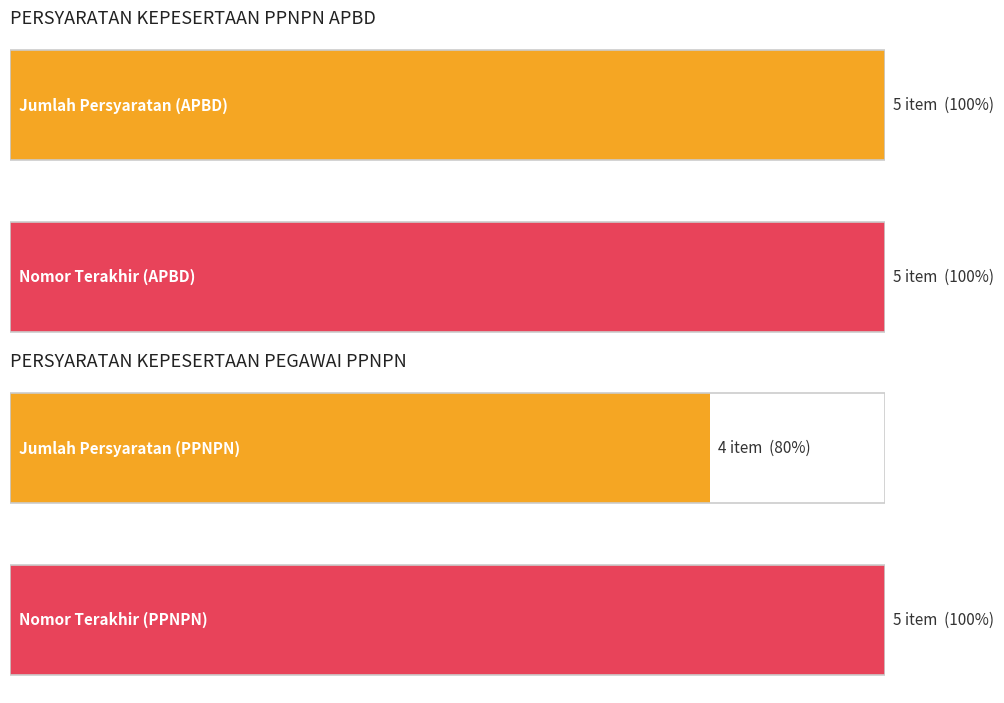

What is the sum of the PEGAWAI PPNPN values at 3 and 1?

6